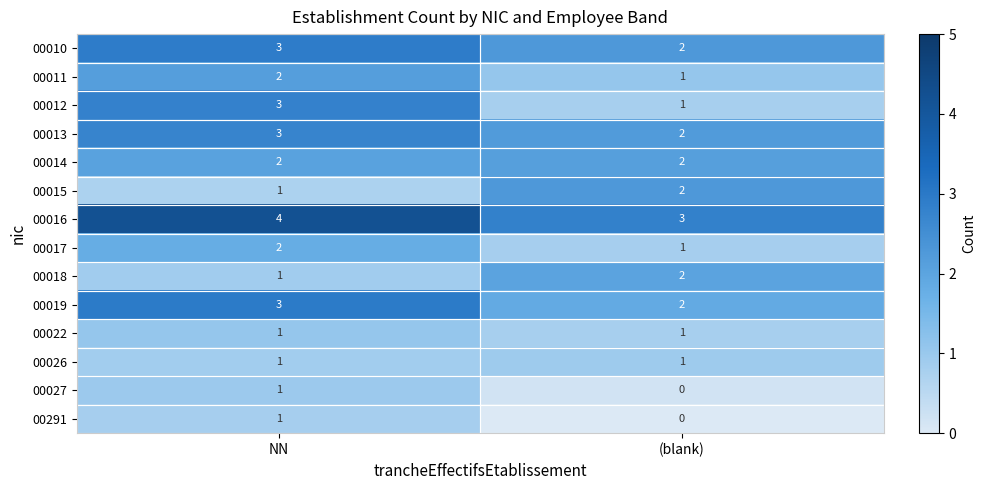

Where is 00019 nearest to the value 2?

(blank)